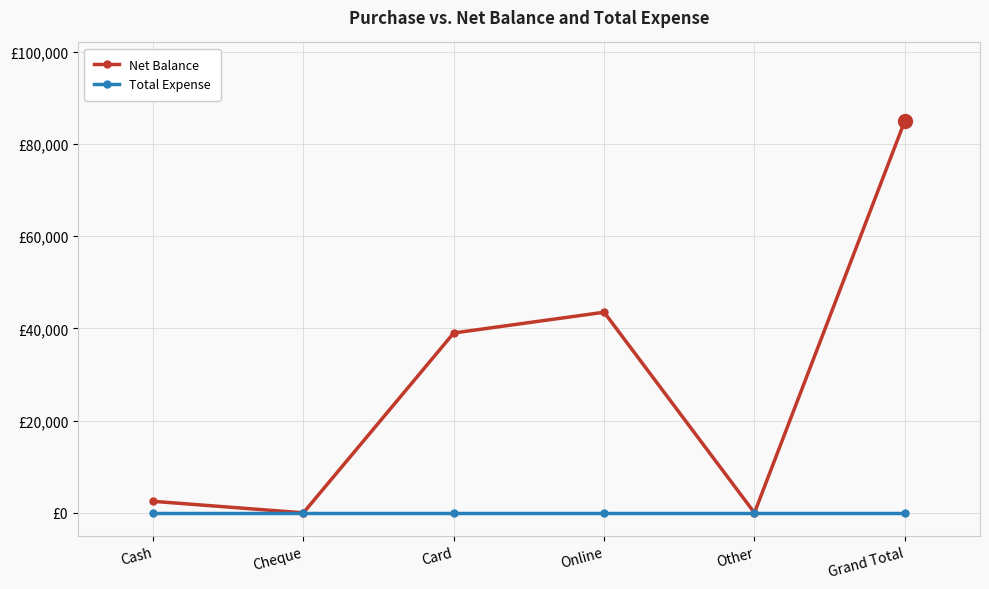

Where is the first local minimum for Net Balance?

Cheque